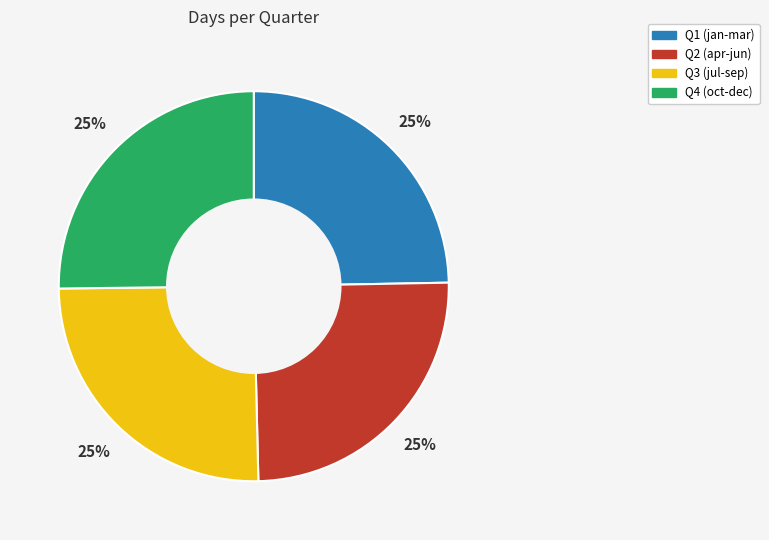

Count the number of slices in the pie.

4